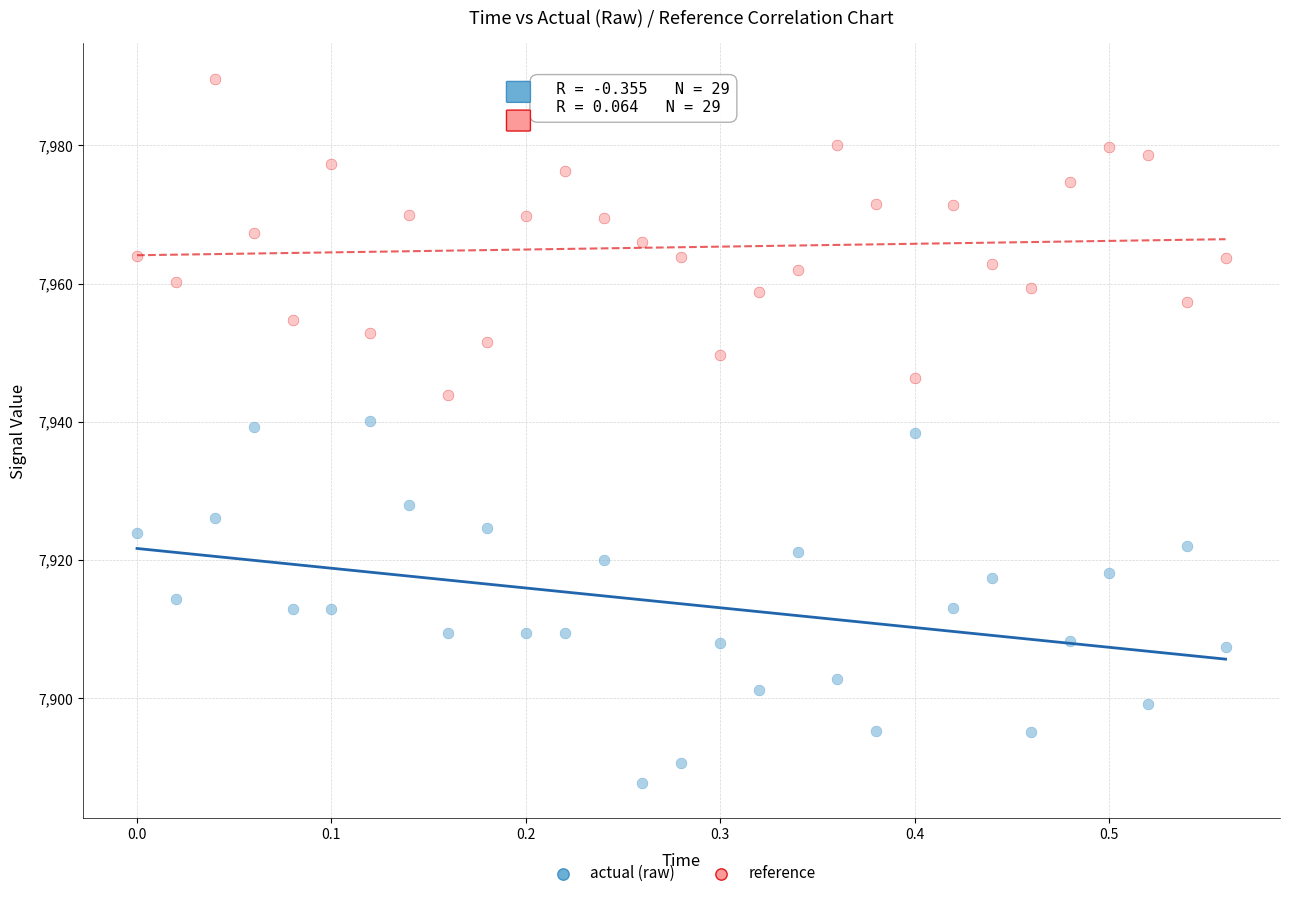

Which series contains the lowest Y value?

actual (raw)